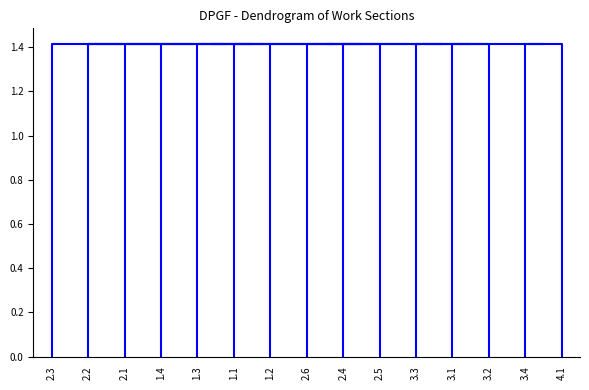

Is the value of 2.5 at 1.4 greater than the value of 2.4 at 2.2?

No